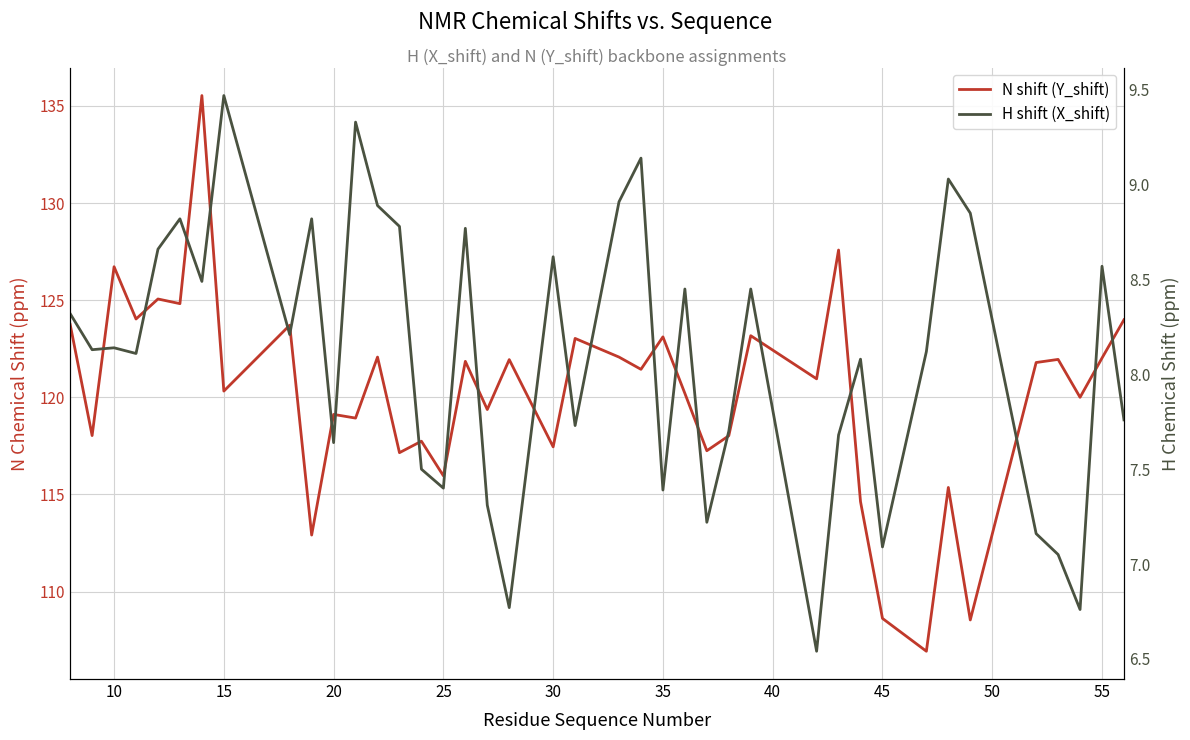

Reading right to left, list all the values displayed in this chart.

N shift (Y_shift): 124.0	122.0	120.0	122.0	121.8	108.5	115.4	106.9	108.6	114.6	127.6	121.0	123.2	118.0	117.2	120.2	123.1	121.4	122.1	123.0	117.5	121.9	119.4	121.8	116.0	117.7	117.2	122.1	118.9	119.1	112.9	123.7	120.3	135.5	124.8	125.1	124.0	126.7	118.0	123.8
H shift (X_shift): 7.8	8.6	6.8	7.0	7.2	8.8	9.0	8.1	7.1	8.1	7.7	6.5	8.4	7.7	7.2	8.4	7.4	9.1	8.9	7.7	8.6	6.8	7.3	8.8	7.4	7.5	8.8	8.9	9.3	7.6	8.8	8.2	9.5	8.5	8.8	8.7	8.1	8.1	8.1	8.3